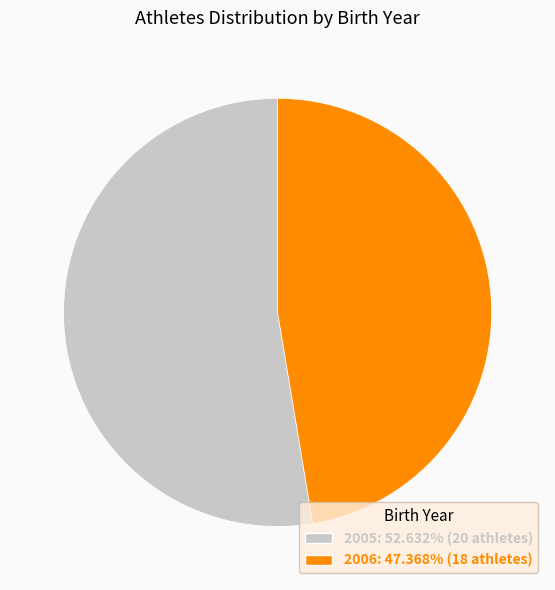

Is it true that 2005 is 53% of the pie?

True